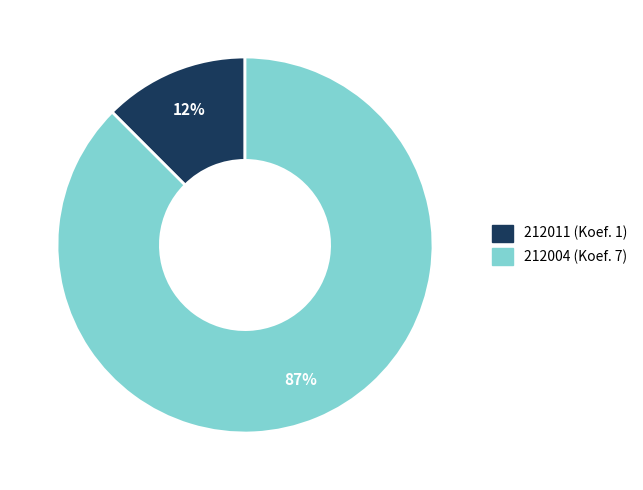

Combined, do 212011 and 212004 account for over 50%?

Yes